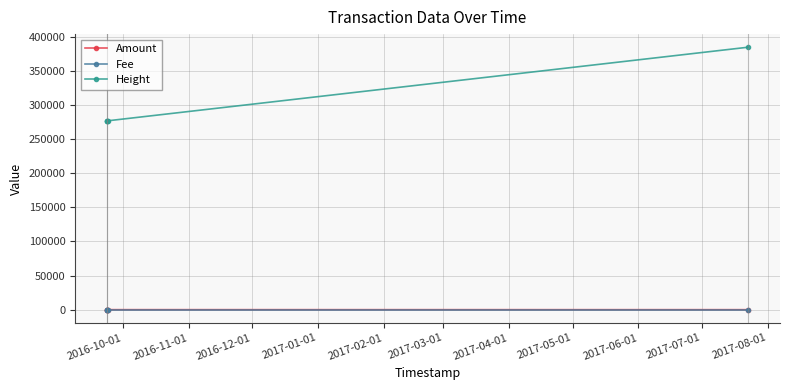

Which has a higher value, 2016-10-01 or 2017-02-01?

2016-10-01